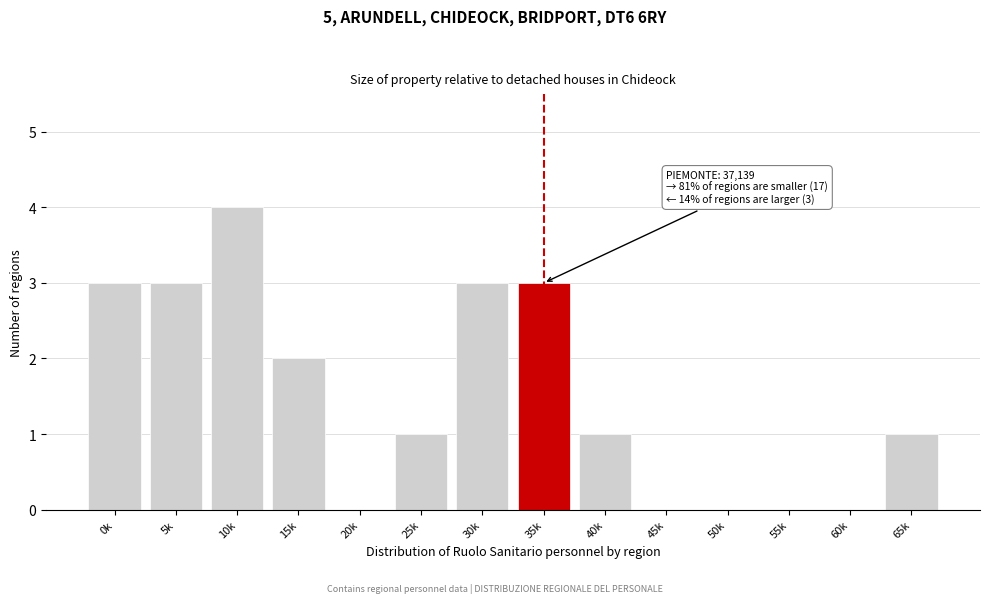

Reading left to right, what are all the values shown in this chart?

0k=3	5k=3	10k=4	15k=2	20k=0	25k=1	30k=3	35k=3	40k=1	45k=0	50k=0	55k=0	60k=0	65k=1